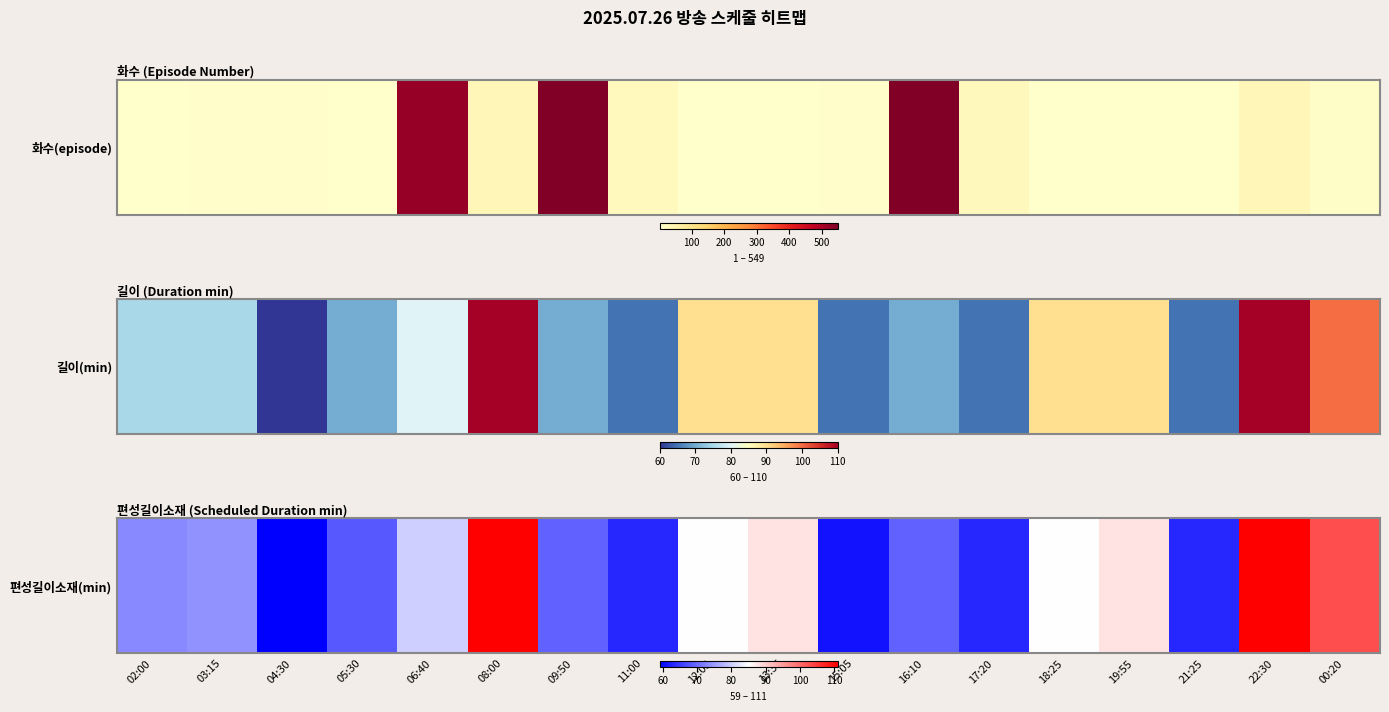

Read the value at 11:00.

63